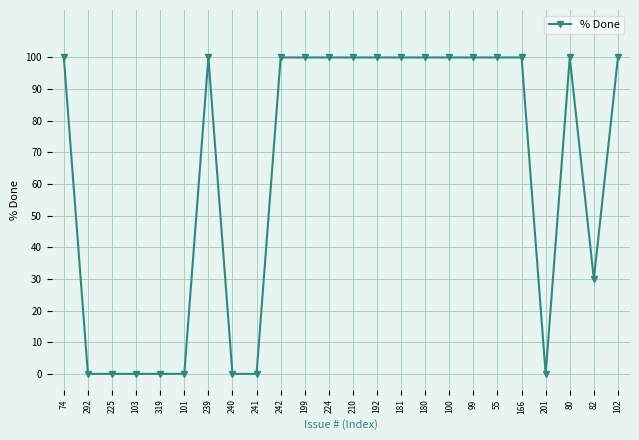

Reading left to right, transcribe all the data shown in this chart.

74=100	292=0	225=0	103=0	319=0	101=0	239=100	240=0	241=0	242=100	199=100	224=100	210=100	192=100	181=100	180=100	100=100	99=100	55=100	166=100	201=0	80=100	82=30	102=100